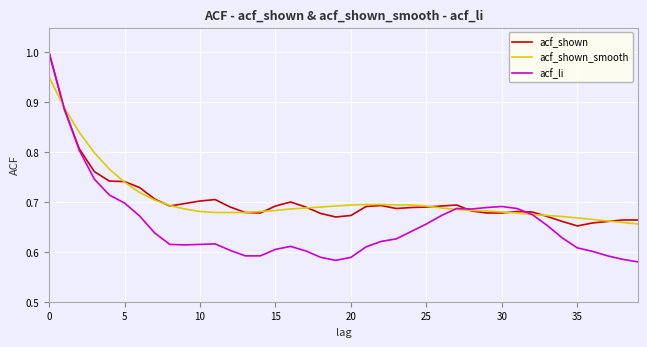

Which series has the widest spread of values?

acf_li